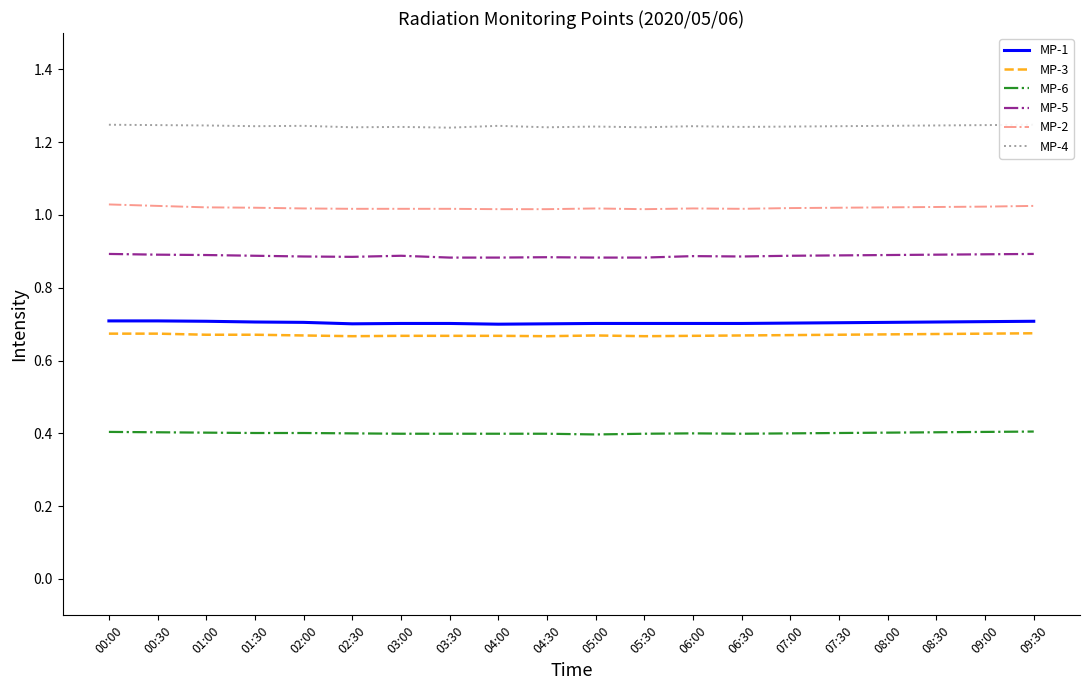

What is the label of the 15th point from the left?

07:00